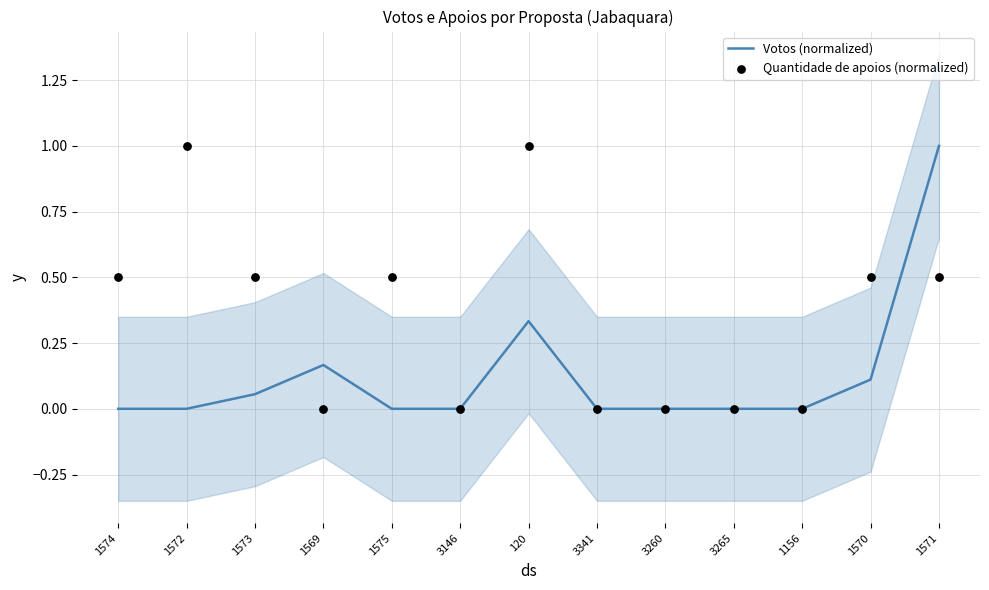

Which series contains the lowest Y value?

Votos (normalized)